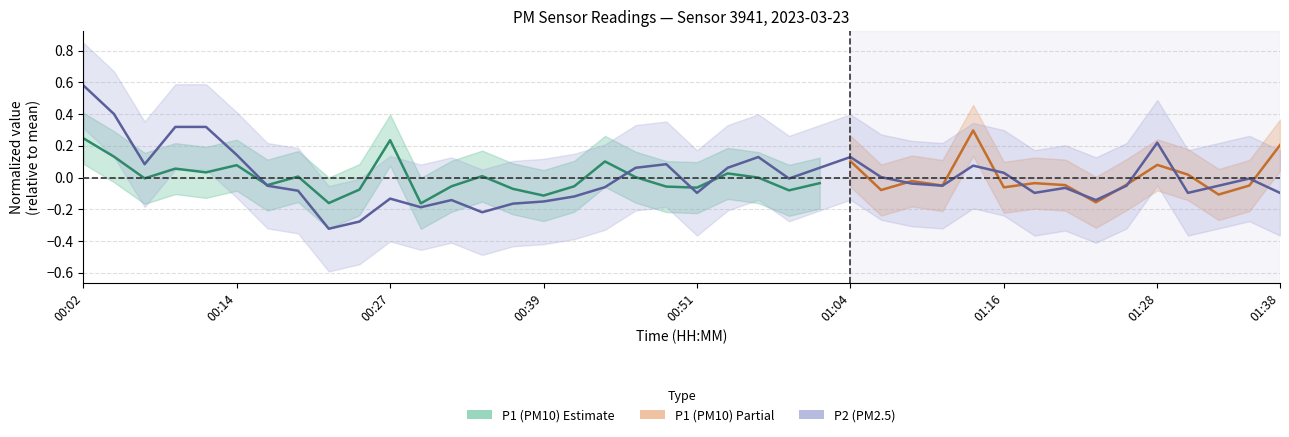

Rank the categories by value from lowest to highest.

00:22, 00:24, 00:34, 00:29, 00:37, 00:39, 00:32, 01:23, 00:27, 00:42, 00:51, 01:18, 01:31, 01:38, 00:19, 01:21, 00:44, 00:17, 01:11, 01:26, 01:33, 01:08, 00:59, 01:36, 01:06, 01:16, 00:46, 00:54, 01:01, 01:13, 00:07, 00:49, 00:56, 01:04, 00:14, 01:28, 00:09, 00:12, 00:05, 00:02